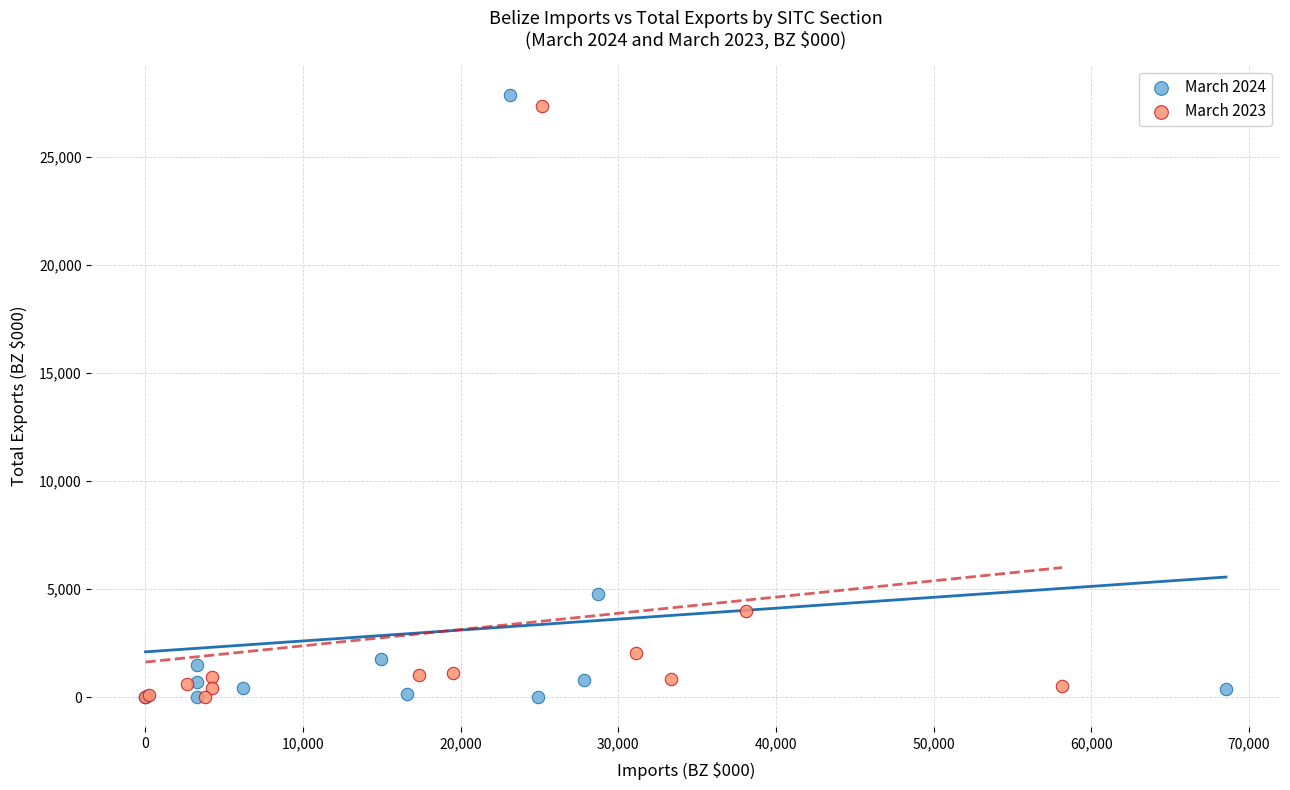

Which series has the widest spread of Y values?

March 2024